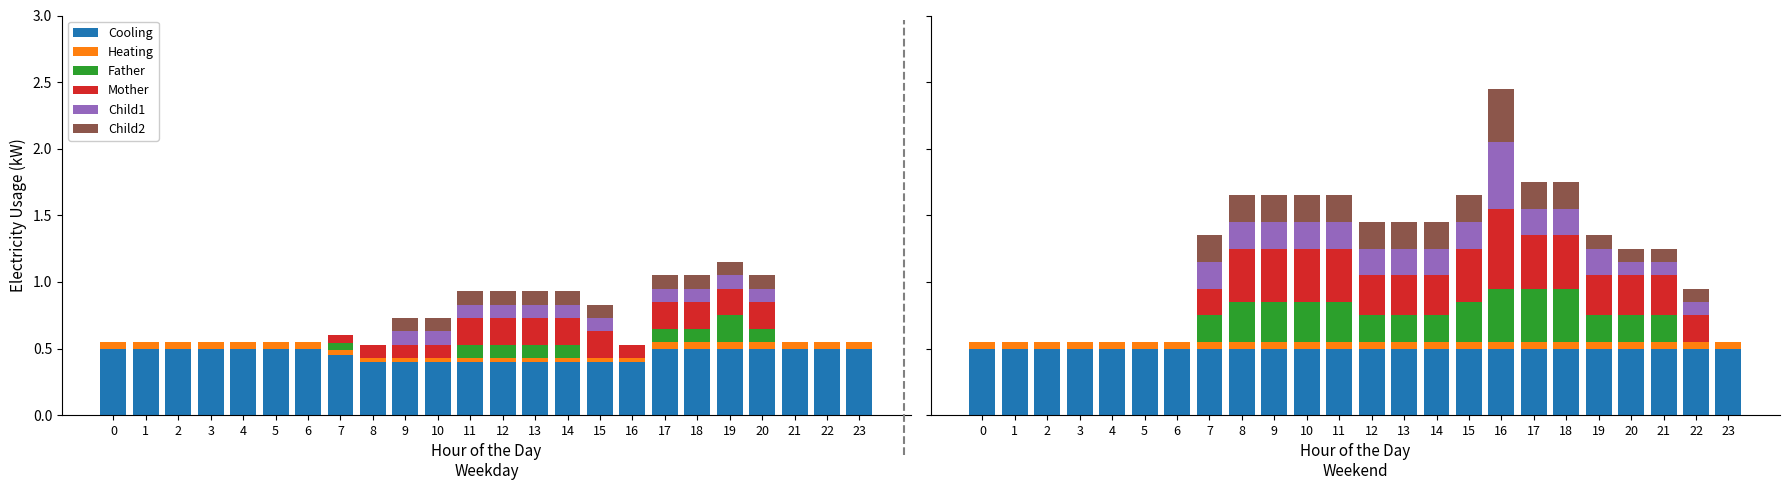

At which category is the sum across all series the highest?

16